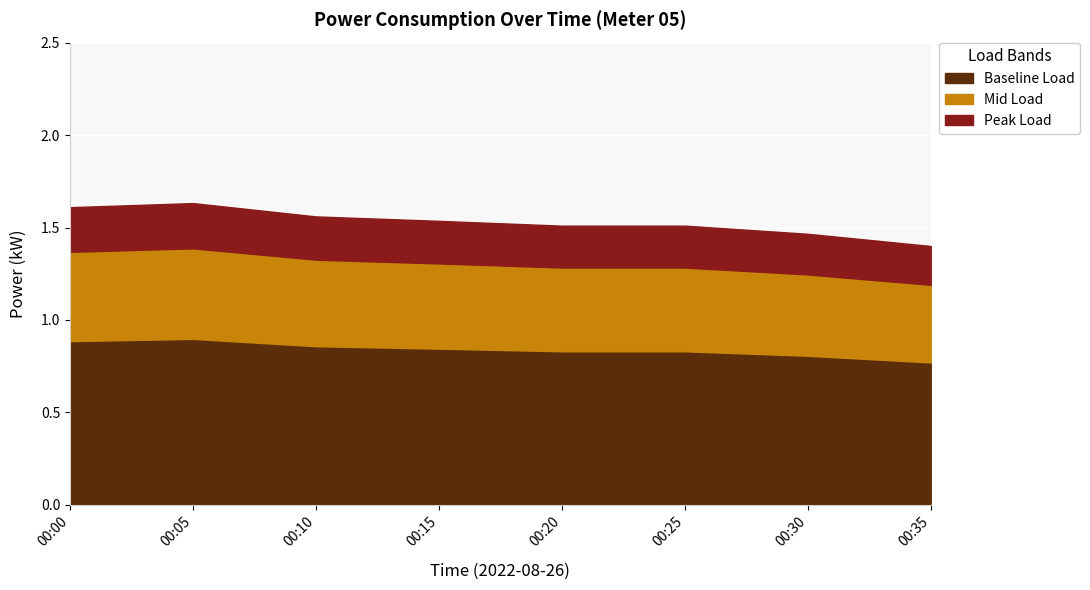

What is the maximum value shown in the chart?

1.6